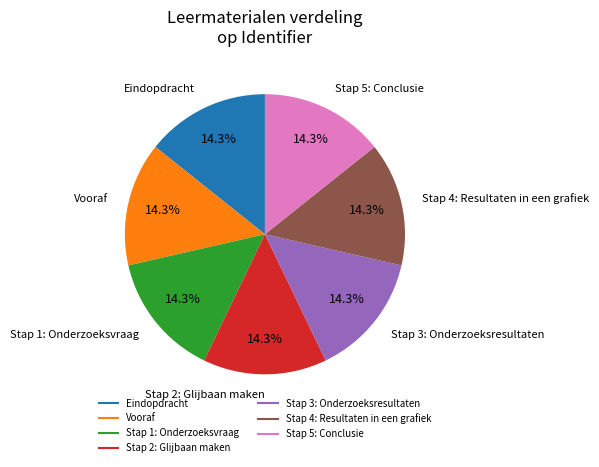

Count the number of slices in the pie.

7